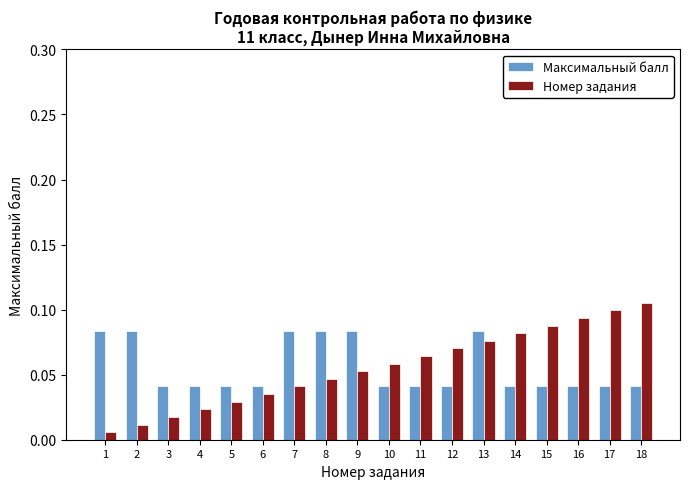

Which category has the highest value across all series?

18